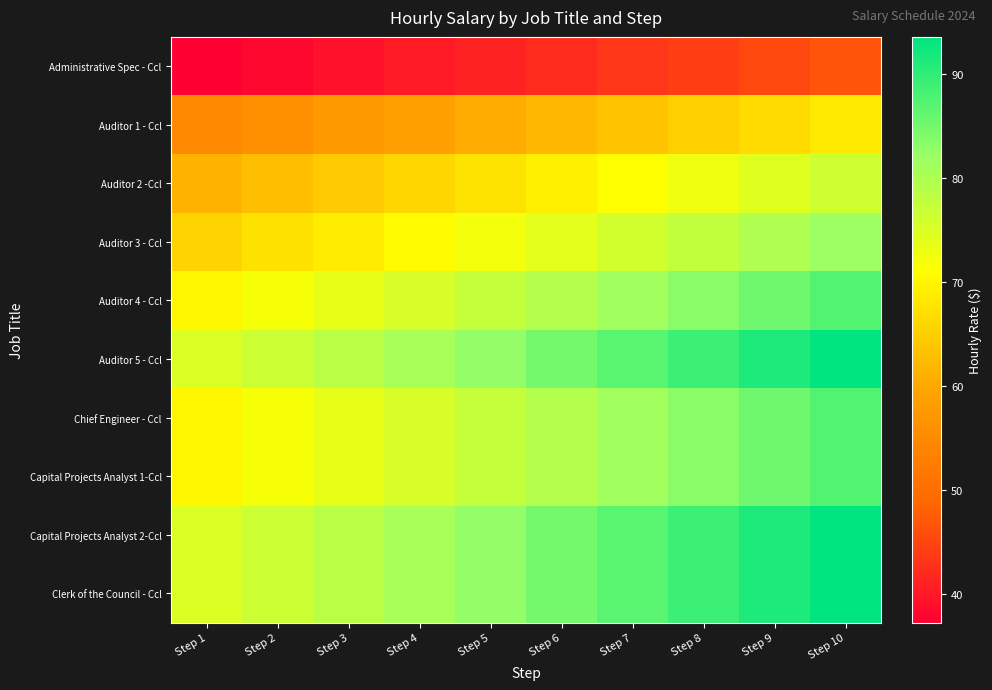

Reading left to right, list all the values displayed in this chart.

Administrative Spec - Ccl: Step 1=37.2	Step 2=38.2	Step 3=39.1	Step 4=40.1	Step 5=41.1	Step 6=42.1	Step 7=43.2	Step 8=44.2	Step 9=45.4	Step 10=46.5
Auditor 1 - Ccl: Step 1=54.7	Step 2=56.1	Step 3=57.5	Step 4=59.0	Step 5=60.4	Step 6=61.9	Step 7=63.5	Step 8=65.1	Step 9=66.7	Step 10=68.4
Auditor 2 -Ccl: Step 1=61.2	Step 2=62.8	Step 3=64.3	Step 4=65.9	Step 5=67.6	Step 6=69.3	Step 7=71.0	Step 8=72.8	Step 9=74.6	Step 10=76.5
Auditor 3 - Ccl: Step 1=65.6	Step 2=67.2	Step 3=68.9	Step 4=70.6	Step 5=72.4	Step 6=74.2	Step 7=76.0	Step 8=77.9	Step 9=79.9	Step 10=81.9
Auditor 4 - Ccl: Step 1=70.1	Step 2=71.9	Step 3=73.7	Step 4=75.5	Step 5=77.4	Step 6=79.3	Step 7=81.3	Step 8=83.3	Step 9=85.4	Step 10=87.6
Auditor 5 - Ccl: Step 1=74.9	Step 2=76.8	Step 3=78.7	Step 4=80.7	Step 5=82.7	Step 6=84.8	Step 7=86.9	Step 8=89.1	Step 9=91.3	Step 10=93.6
Chief Engineer - Ccl: Step 1=70.1	Step 2=71.9	Step 3=73.7	Step 4=75.5	Step 5=77.4	Step 6=79.3	Step 7=81.3	Step 8=83.3	Step 9=85.4	Step 10=87.6
Capital Projects Analyst 1-Ccl: Step 1=70.1	Step 2=71.9	Step 3=73.7	Step 4=75.5	Step 5=77.4	Step 6=79.3	Step 7=81.3	Step 8=83.3	Step 9=85.4	Step 10=87.6
Capital Projects Analyst 2-Ccl: Step 1=74.9	Step 2=76.8	Step 3=78.7	Step 4=80.7	Step 5=82.7	Step 6=84.8	Step 7=86.9	Step 8=89.1	Step 9=91.3	Step 10=93.6
Clerk of the Council - Ccl: Step 1=74.9	Step 2=76.8	Step 3=78.7	Step 4=80.7	Step 5=82.7	Step 6=84.8	Step 7=86.9	Step 8=89.1	Step 9=91.3	Step 10=93.6